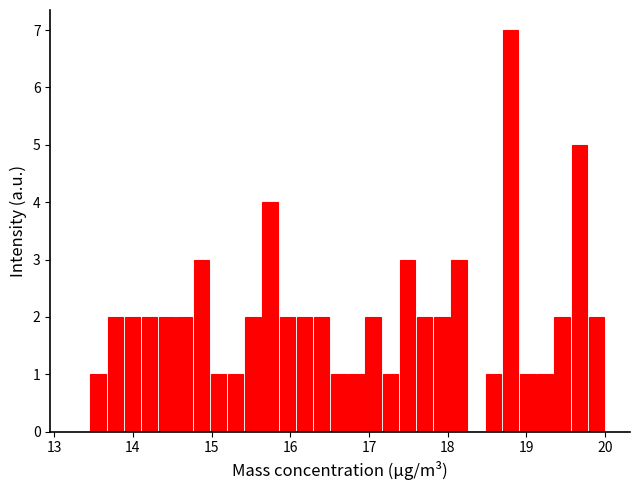

Read against the x-axis, roughly where is the centre of the tallest bar?

18.8